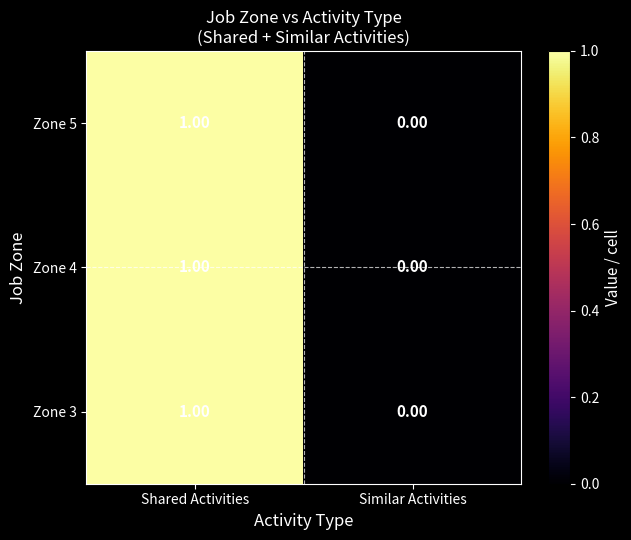

What is the total value across all series at Shared Activities?

3